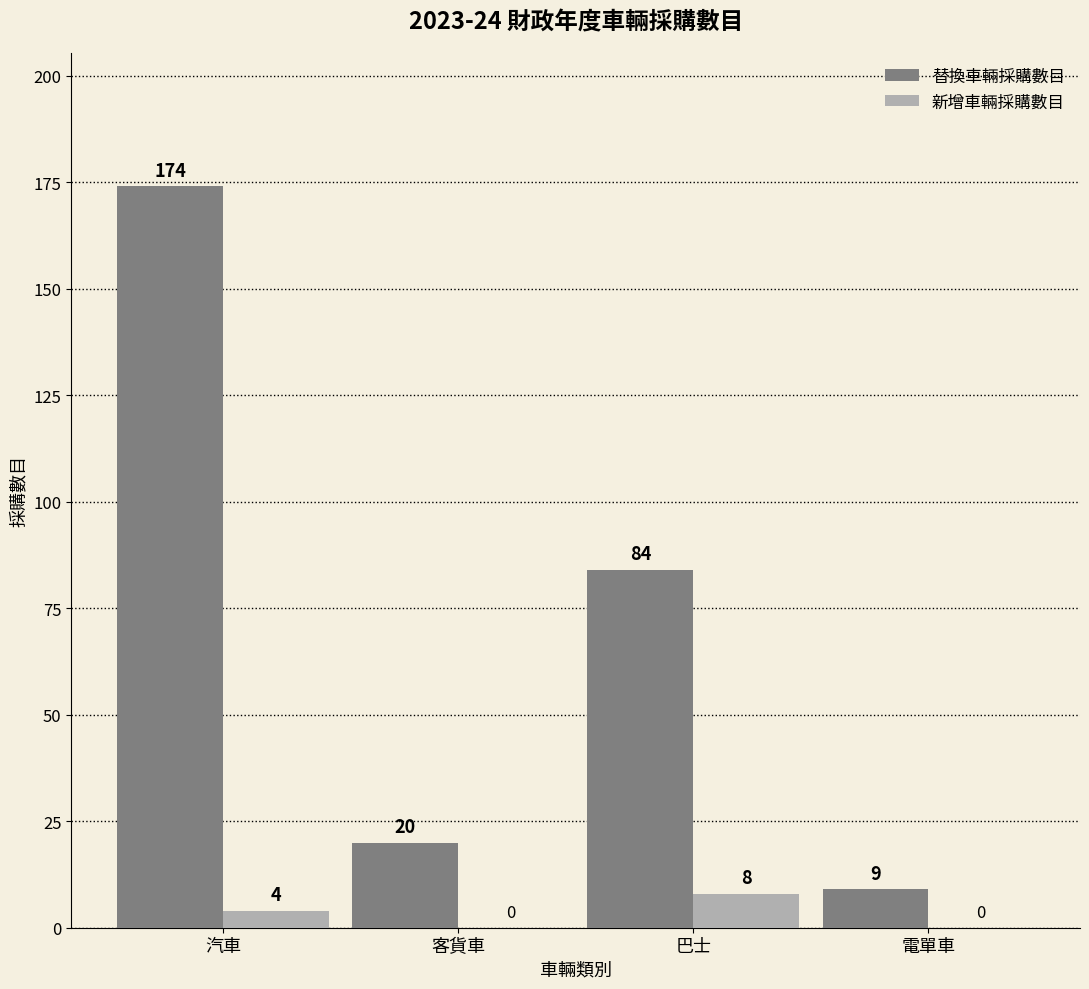

At which label does 替換車輛採購數目 first exceed 84?

汽車